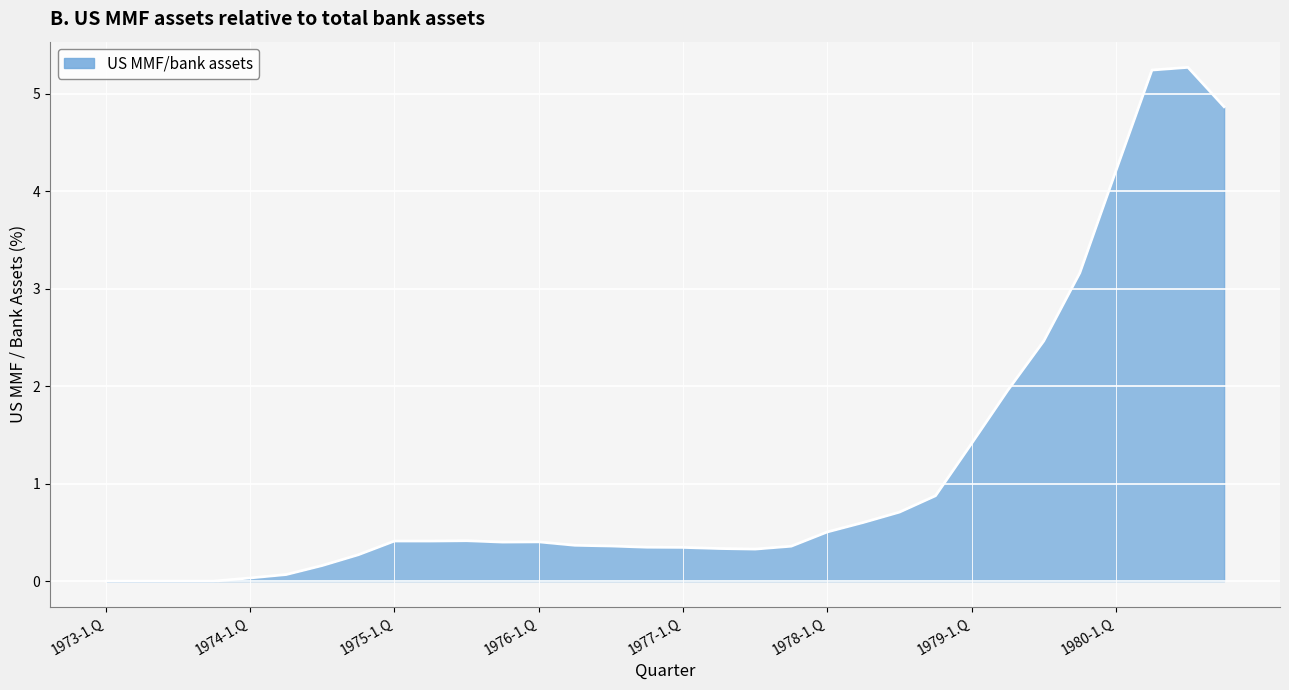

What is the maximum value shown in the chart?

5.3